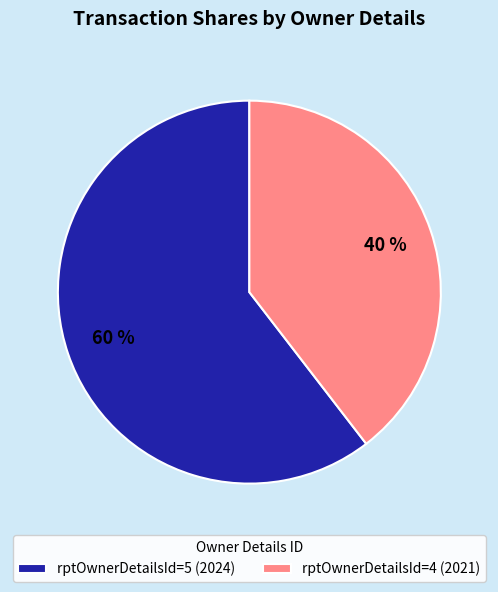

Do rptOwnerDetailsId=5 (2024) and rptOwnerDetailsId=4 (2021) together represent more than half of the pie?

Yes